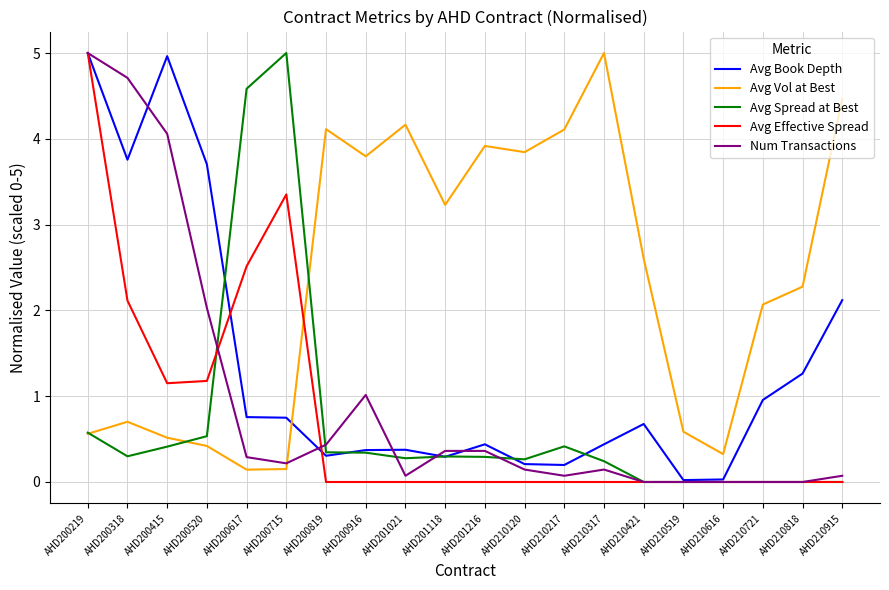

What are all the series names shown in the legend?

Avg Book Depth, Avg Vol at Best, Avg Spread at Best, Avg Effective Spread, Num Transactions